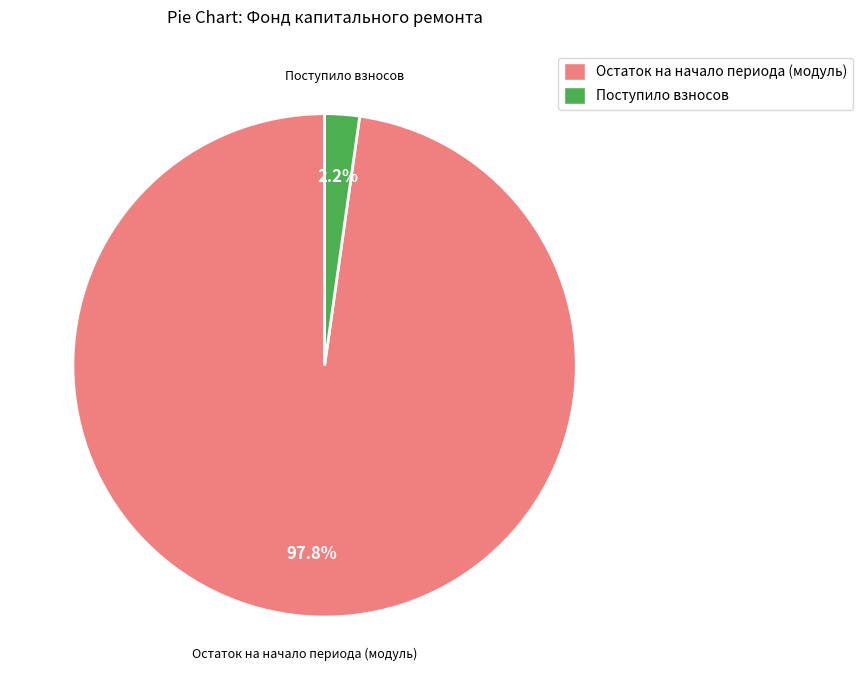

To the nearest percent, what is the average slice percentage?

50%